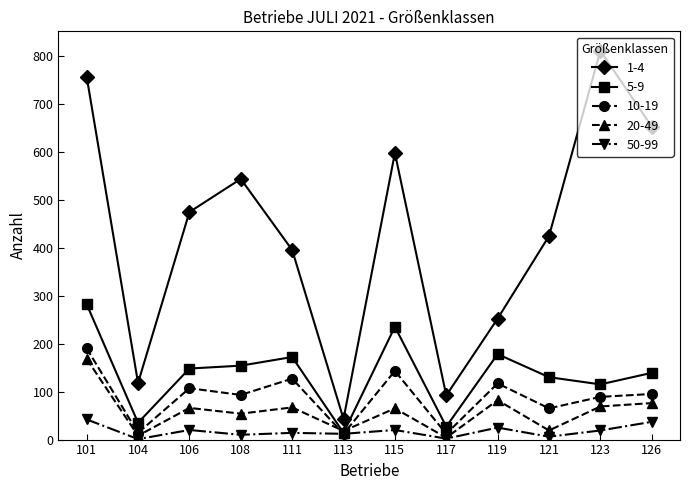

True or false: 50-99 and 1-4 cross at least once.

False